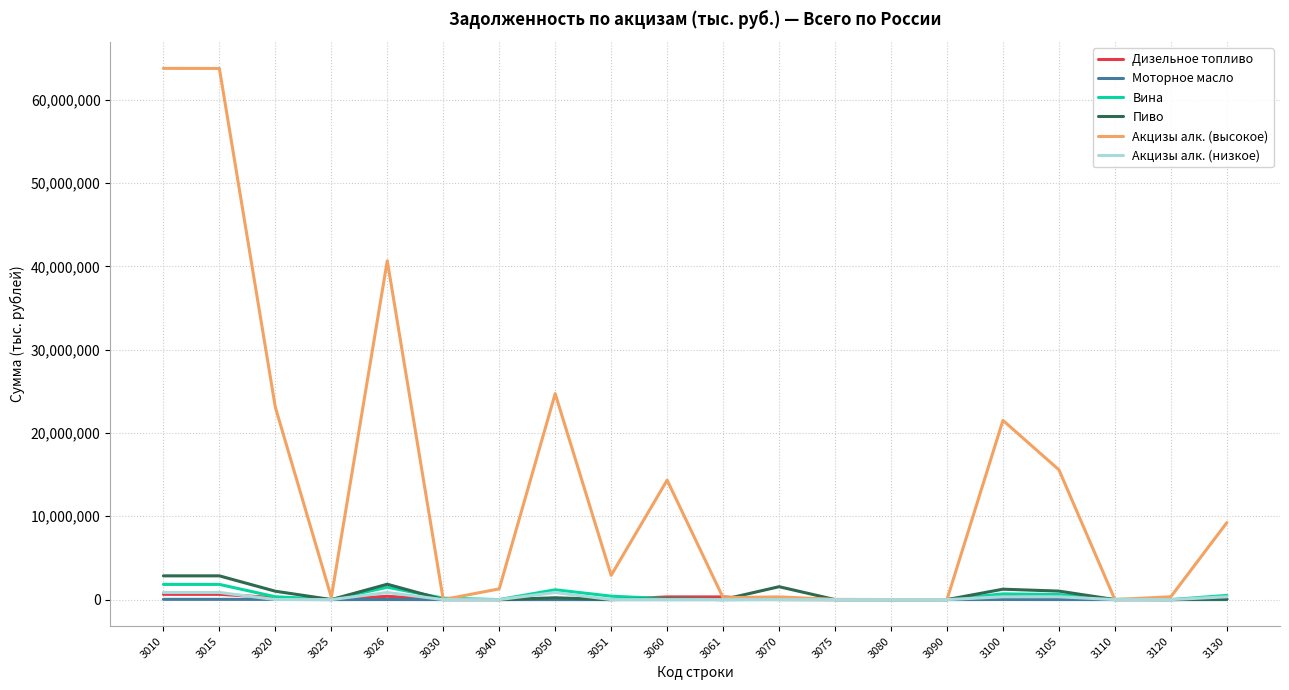

Which series has the largest range (max minus min)?

Акцизы алк. (высокое)